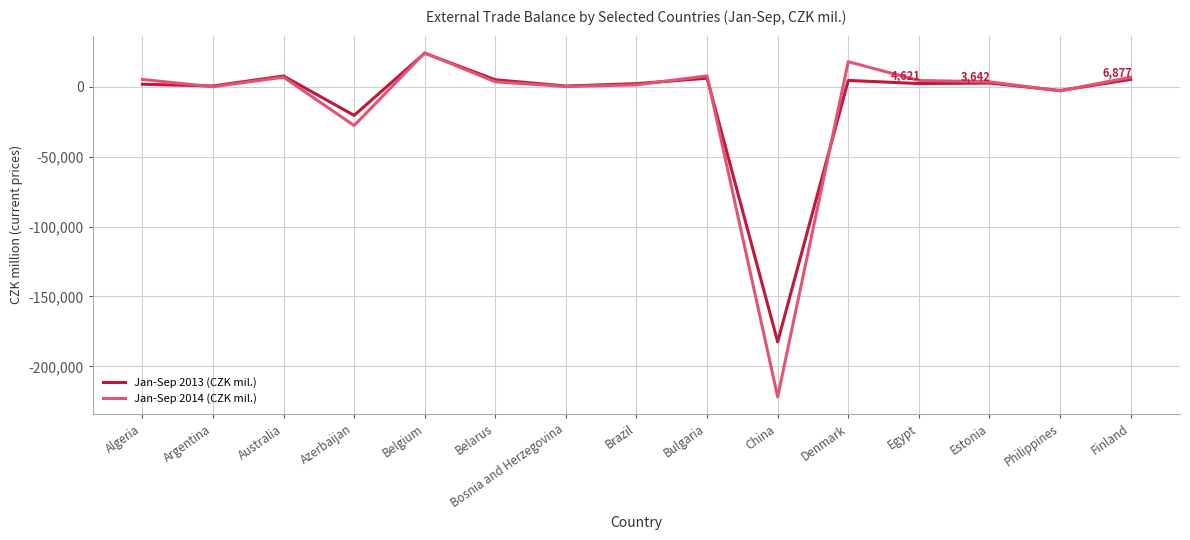

What is the maximum value for Jan-Sep 2014 (CZK mil.)?

24383